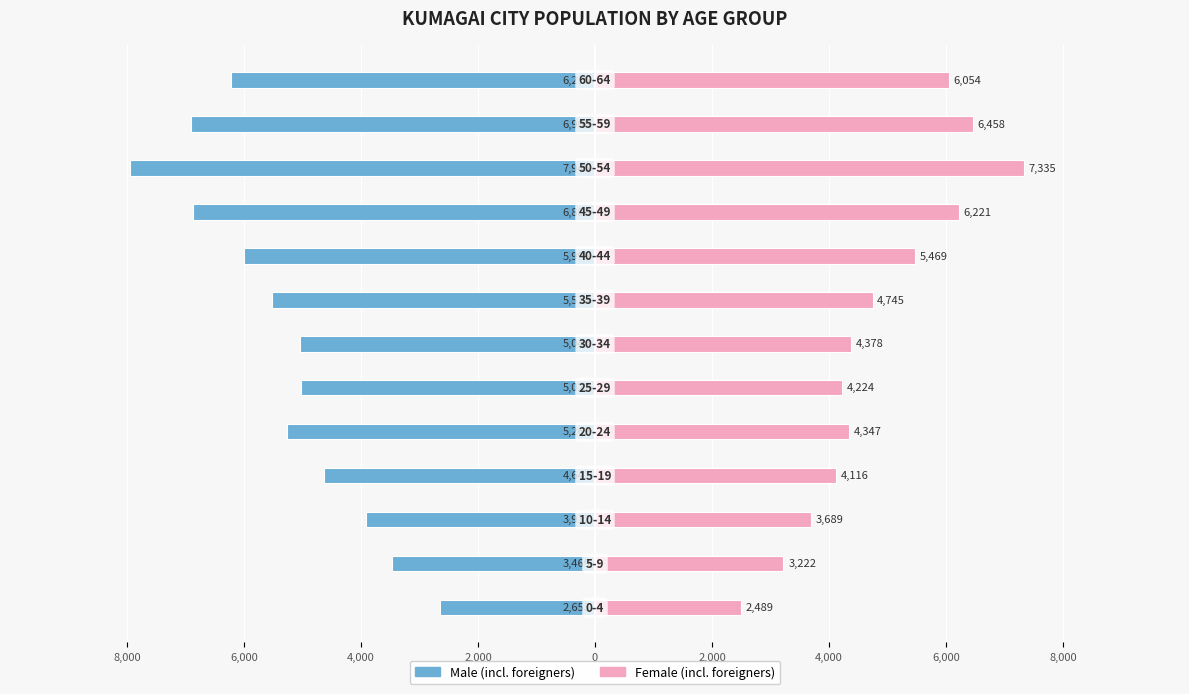

How many data points in Female (incl. foreigners) are above 4378?

6